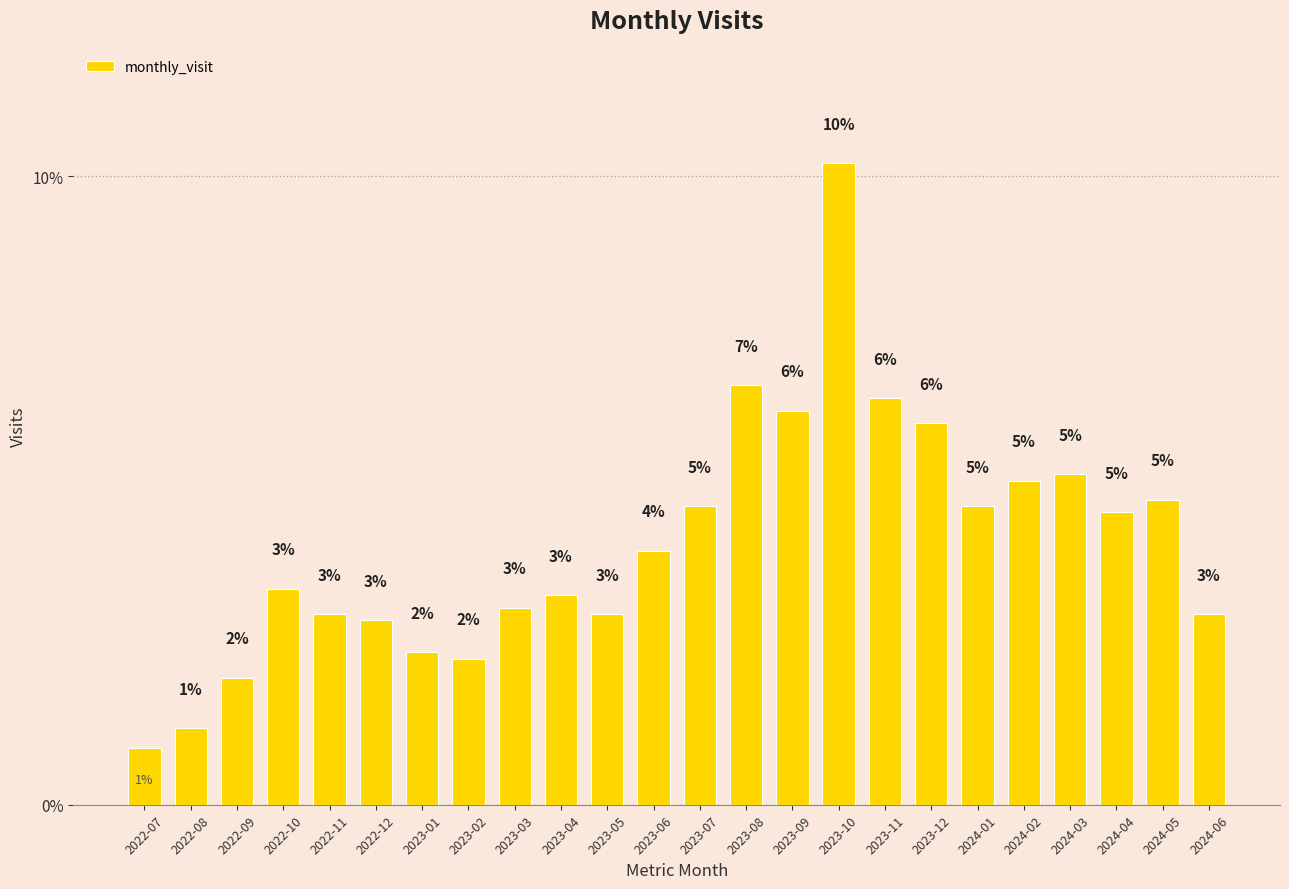

Rank the categories by value from highest to lowest.

2023-10, 2023-08, 2023-11, 2023-09, 2023-12, 2024-03, 2024-02, 2024-05, 2023-07, 2024-01, 2024-04, 2023-06, 2022-10, 2023-04, 2023-03, 2022-11, 2023-05, 2024-06, 2022-12, 2023-01, 2023-02, 2022-09, 2022-08, 2022-07